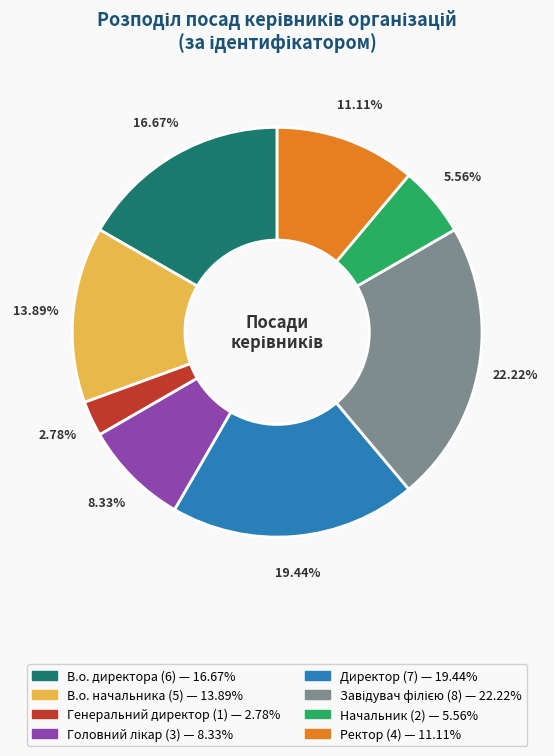

Between Начальник and Генеральний директор, which is larger?

Начальник